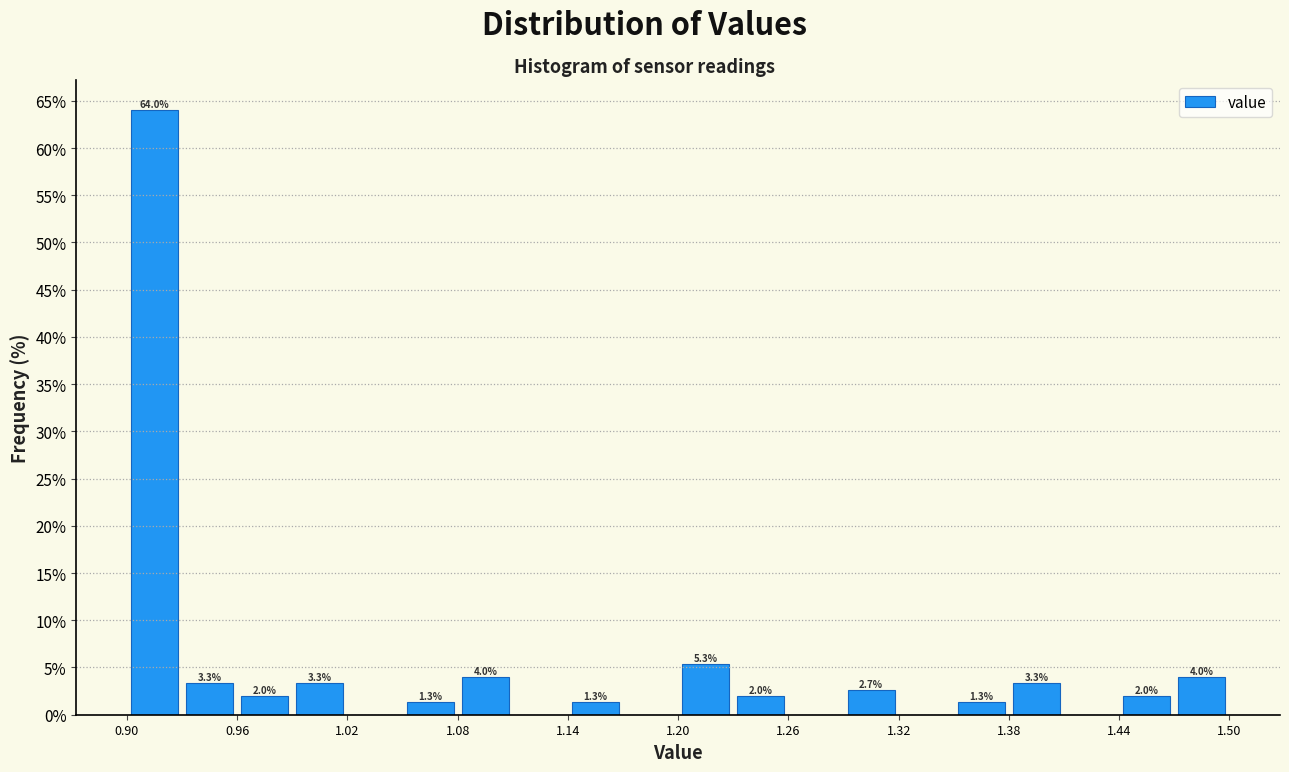

Around what value on the x-axis is the tallest bar? Give the approximate position of its centre, as read against the axis.

0.92